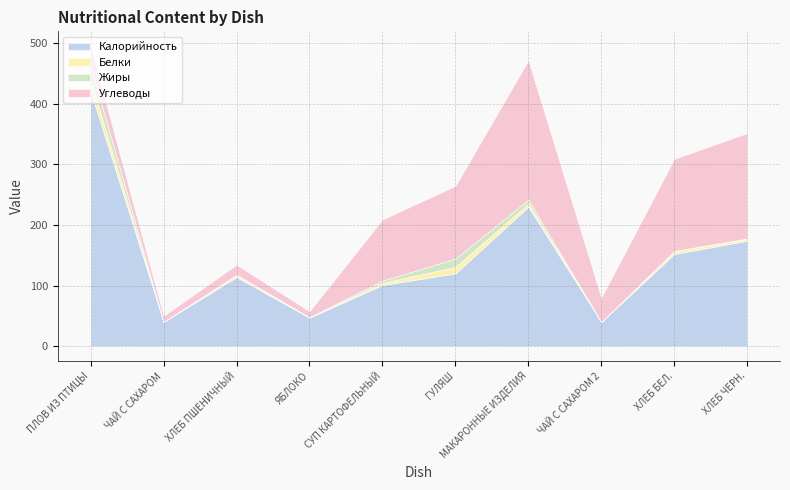

Between ХЛЕБ ЧЕРН. and МАКАРОННЫЕ ИЗДЕЛИЯ, which is larger?

МАКАРОННЫЕ ИЗДЕЛИЯ